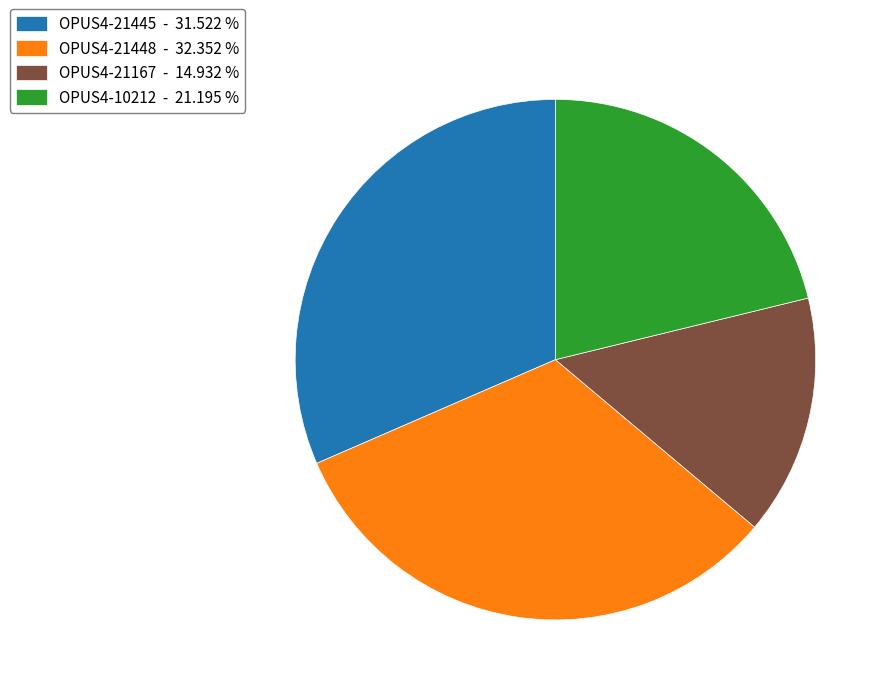

Approximately how many times larger is the value at OPUS4-21167 - 14.932 % compared to OPUS4-21448 - 32.352 %?

0.5